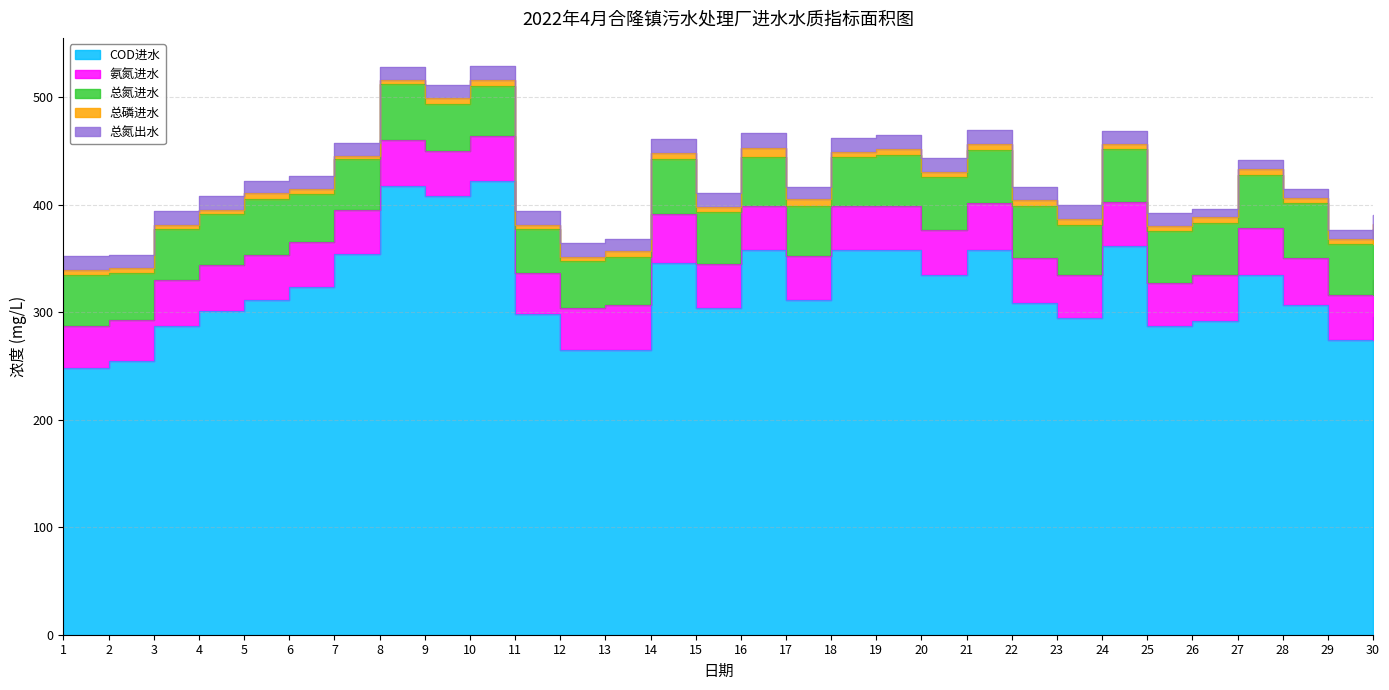

Reading left to right, transcribe all the data shown in this chart.

COD_in: 248.3	254.6	287.1	301.4	311.5	323.6	354.1	416.9	408.3	422.1	298.0	264.9	264.3	346.1	303.5	358.2	311.4	358.1	357.6	334.6	358.2	308.4	294.3	361.1	286.7	292.0	334.6	306.4	274.3	295.5
NH3_in: 38.8	38.1	42.4	42.1	41.5	41.3	41.2	43.2	41.4	41.5	38.0	39.2	42.1	45.0	41.4	40.2	40.5	40.3	41.3	41.4	43.5	41.5	39.8	41.7	39.9	42.6	43.4	43.5	41.6	34.6
TN_in: 47.6	43.8	47.4	47.6	52.1	45.0	47.0	51.6	43.7	46.8	41.1	43.1	45.2	50.9	48.6	45.8	47.1	45.5	47.4	49.3	49.3	49.1	47.3	48.7	48.6	48.2	49.7	51.4	47.2	47.1
TP_in: 4.5	4.5	4.3	4.3	5.6	4.7	3.0	3.7	5.5	5.5	4.2	3.8	5.0	5.8	4.2	8.3	5.7	5.2	5.5	5.0	5.3	4.9	5.1	4.9	5.0	5.3	5.4	5.0	4.7	4.5
TN_out: 12.8	12.4	12.9	12.4	11.0	12.1	12.3	12.5	12.4	12.6	12.7	13.6	11.5	13.3	13.1	13.9	11.4	12.8	12.9	12.9	12.8	12.8	13.0	11.6	11.6	7.6	7.8	8.3	8.4	8.8